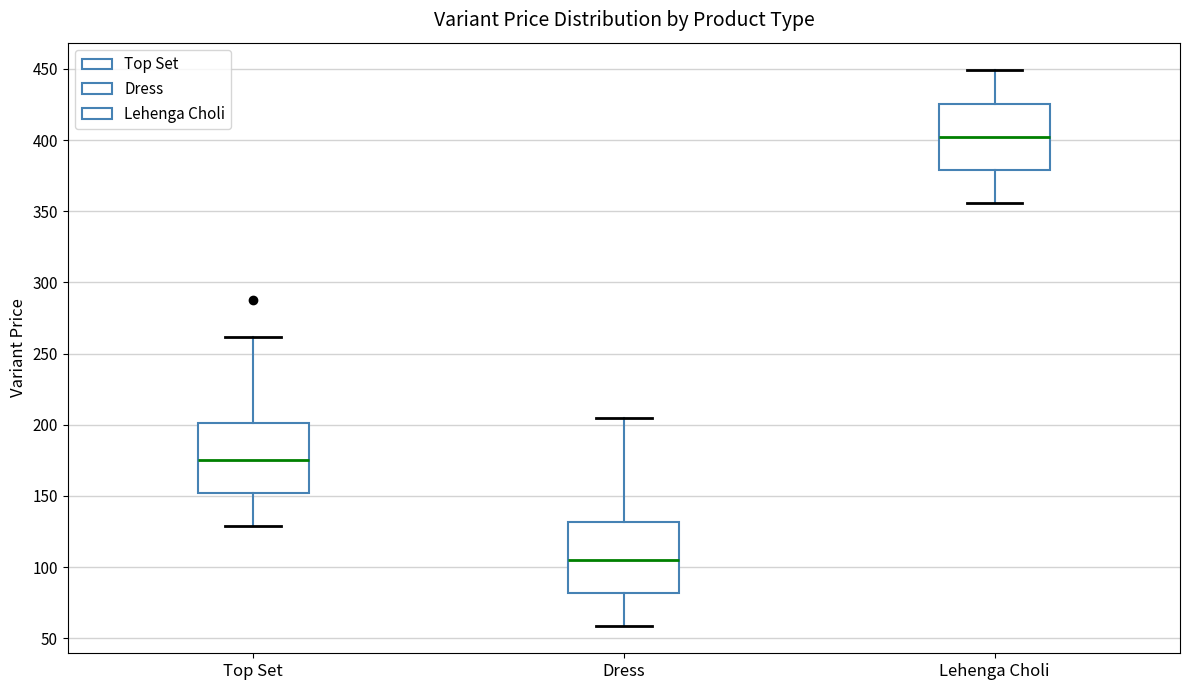

Where does the lower whisker of the box for Top Set end on the y-axis? The values are not printed on the chart, so give them approximately, as read against the axis.

130